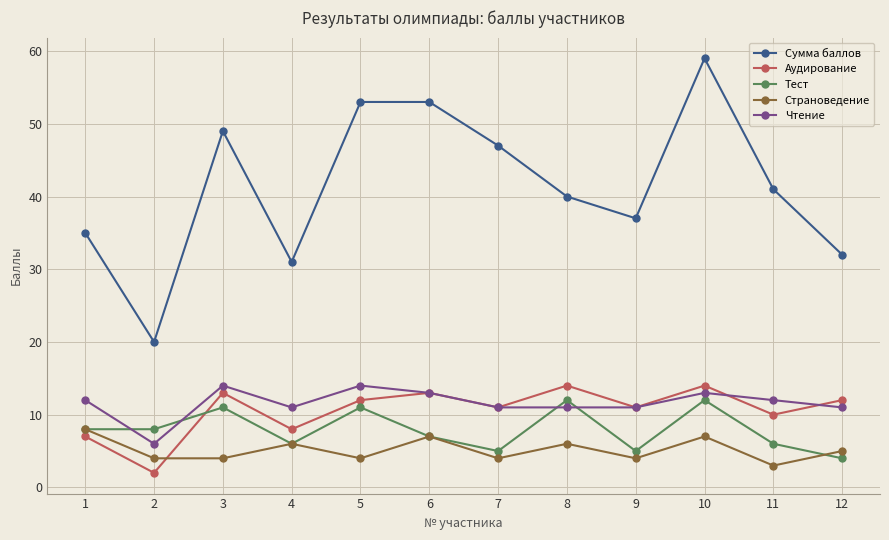

Is it true that Аудирование equals 20 at 5?

False